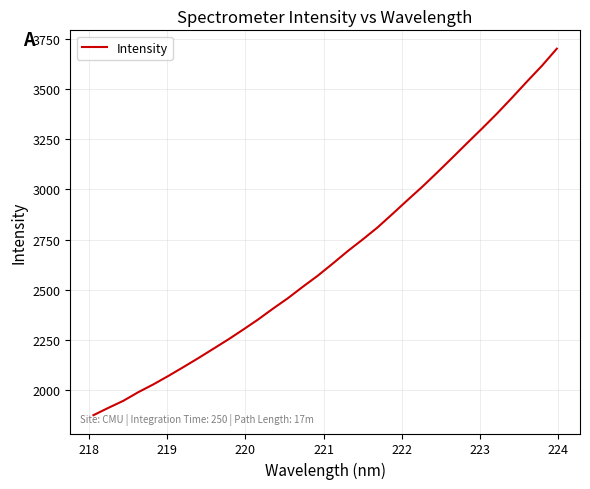

What is the greatest value displayed?

3702.5